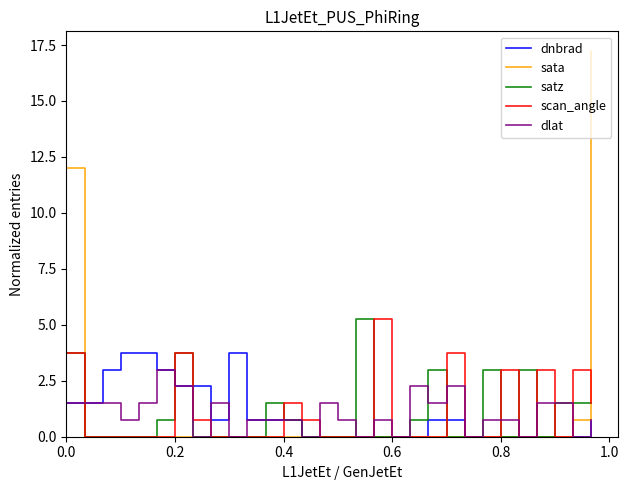

Which series has the widest spread of values?

sata